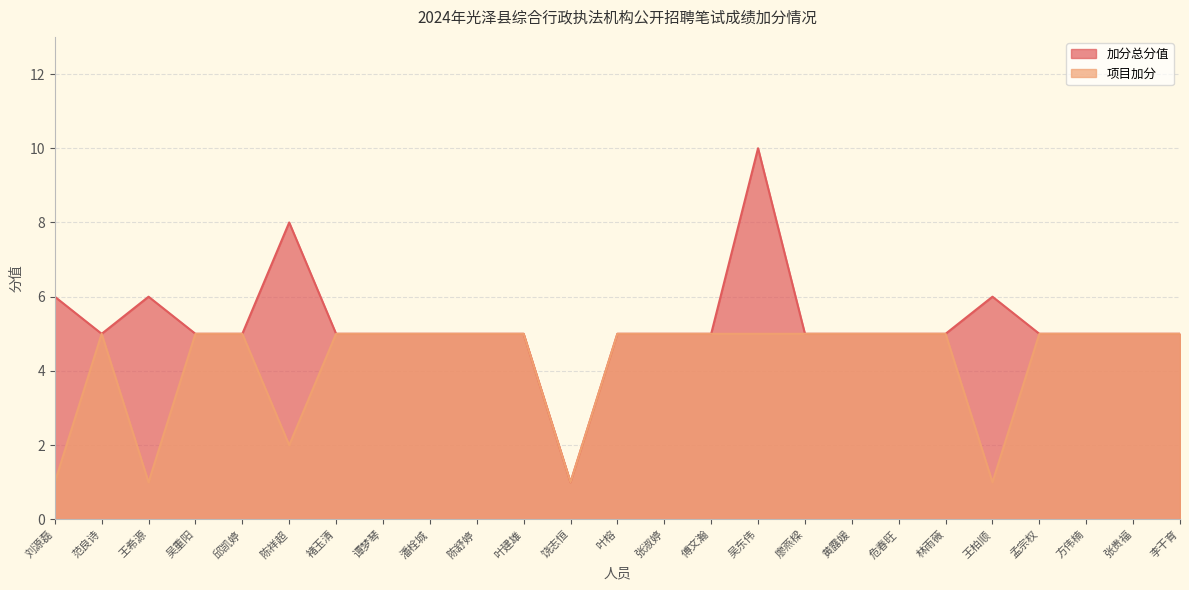

True or false: 项目加分 and 加分总分值 intersect in this chart.

False